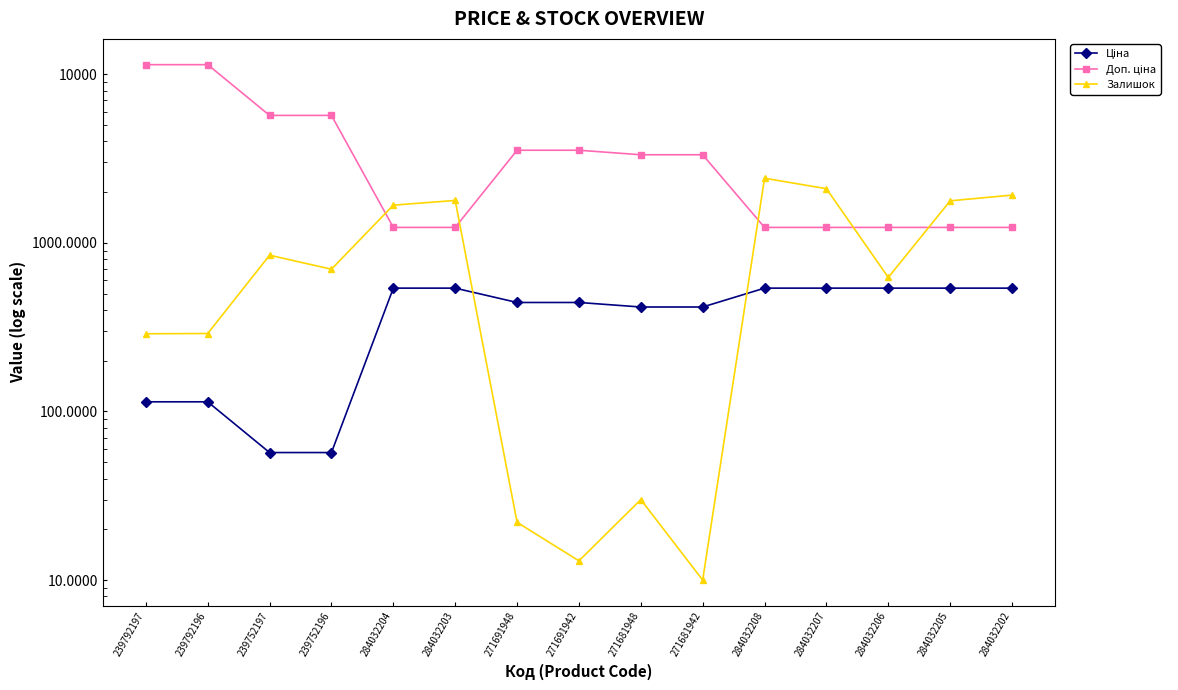

What is the greatest value displayed?

11410.0